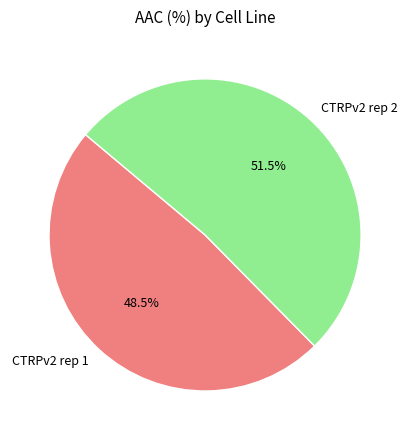

Is there a majority slice in this chart?

Yes